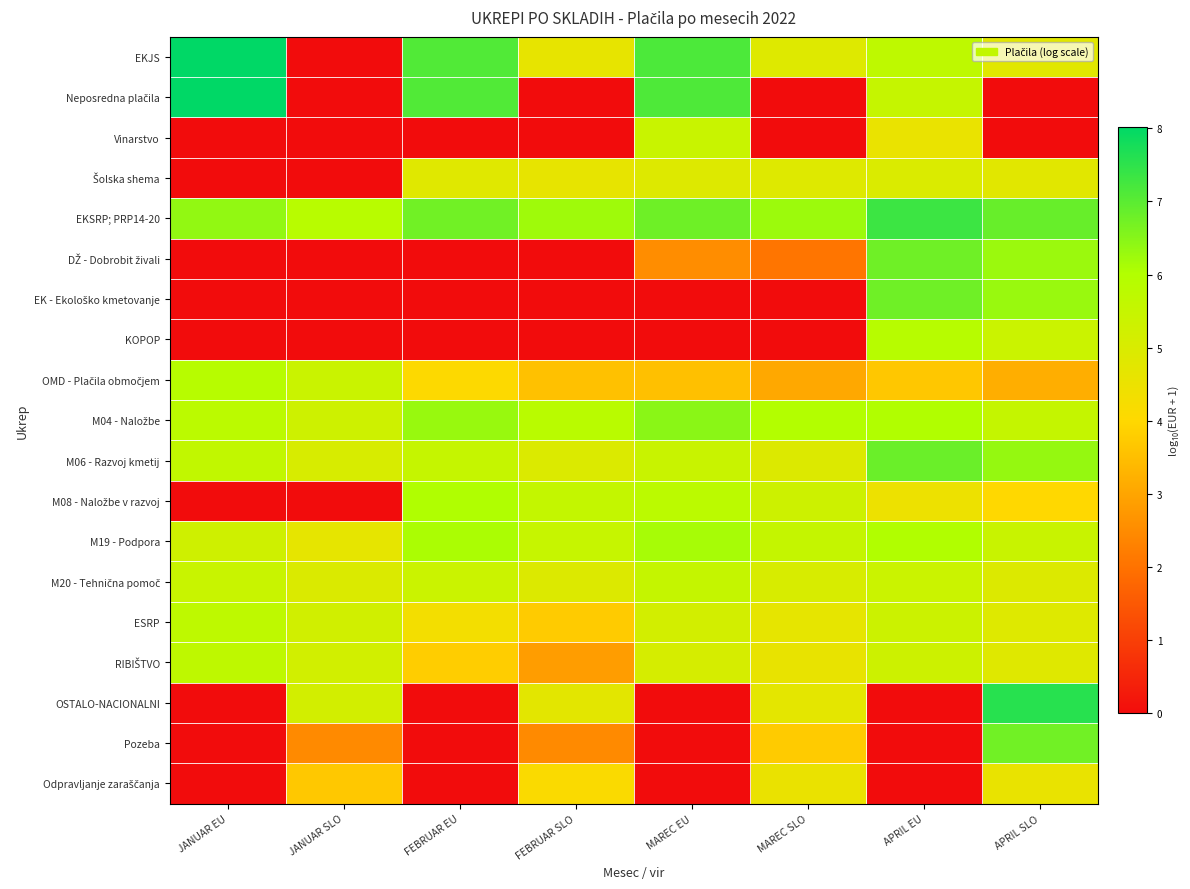

At APRIL EU, list the series in order from largest to smallest.

EKSRP; PRP14-20, M06 - Razvoj kmetij, EK - Ekološko kmetovanje, DŽ - Dobrobit živali, M19 - Podpora, M04 - Naložbe, KOPOP, EKJS, Neposredna plačila, M20 - Tehnična pomoč, ESRP, RIBIŠTVO, Šolska shema, Vinarstvo, M08 - Naložbe v razvoj, OMD - Plačila območjem, OSTALO-NACIONALNI, Pozeba, Odpravljanje zaraščanja